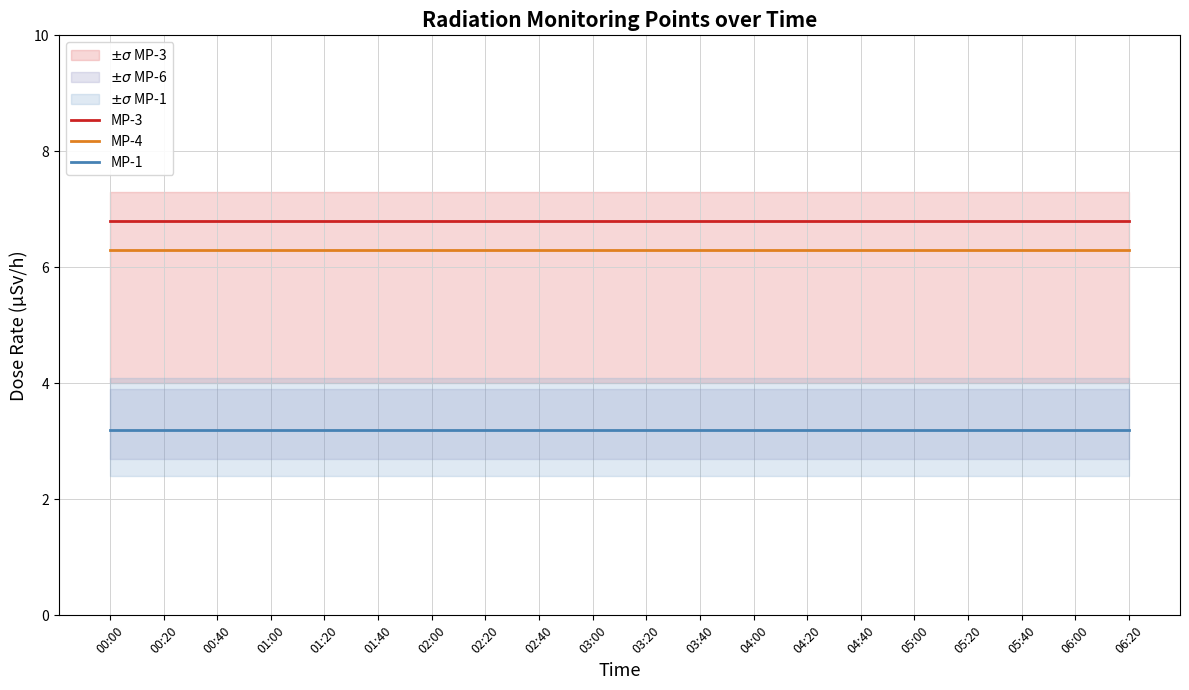

Reading left to right, list all the values displayed in this chart.

MP-3: 00:00=6.8	00:20=6.8	00:40=6.8	01:00=6.8	01:20=6.8	01:40=6.8	02:00=6.8	02:20=6.8	02:40=6.8	03:00=6.8	03:20=6.8	03:40=6.8	04:00=6.8	04:20=6.8	04:40=6.8	05:00=6.8	05:20=6.8	05:40=6.8	06:00=6.8	06:20=6.8
MP-4: 00:00=6.3	00:20=6.3	00:40=6.3	01:00=6.3	01:20=6.3	01:40=6.3	02:00=6.3	02:20=6.3	02:40=6.3	03:00=6.3	03:20=6.3	03:40=6.3	04:00=6.3	04:20=6.3	04:40=6.3	05:00=6.3	05:20=6.3	05:40=6.3	06:00=6.3	06:20=6.3
MP-1: 00:00=3.2	00:20=3.2	00:40=3.2	01:00=3.2	01:20=3.2	01:40=3.2	02:00=3.2	02:20=3.2	02:40=3.2	03:00=3.2	03:20=3.2	03:40=3.2	04:00=3.2	04:20=3.2	04:40=3.2	05:00=3.2	05:20=3.2	05:40=3.2	06:00=3.2	06:20=3.2